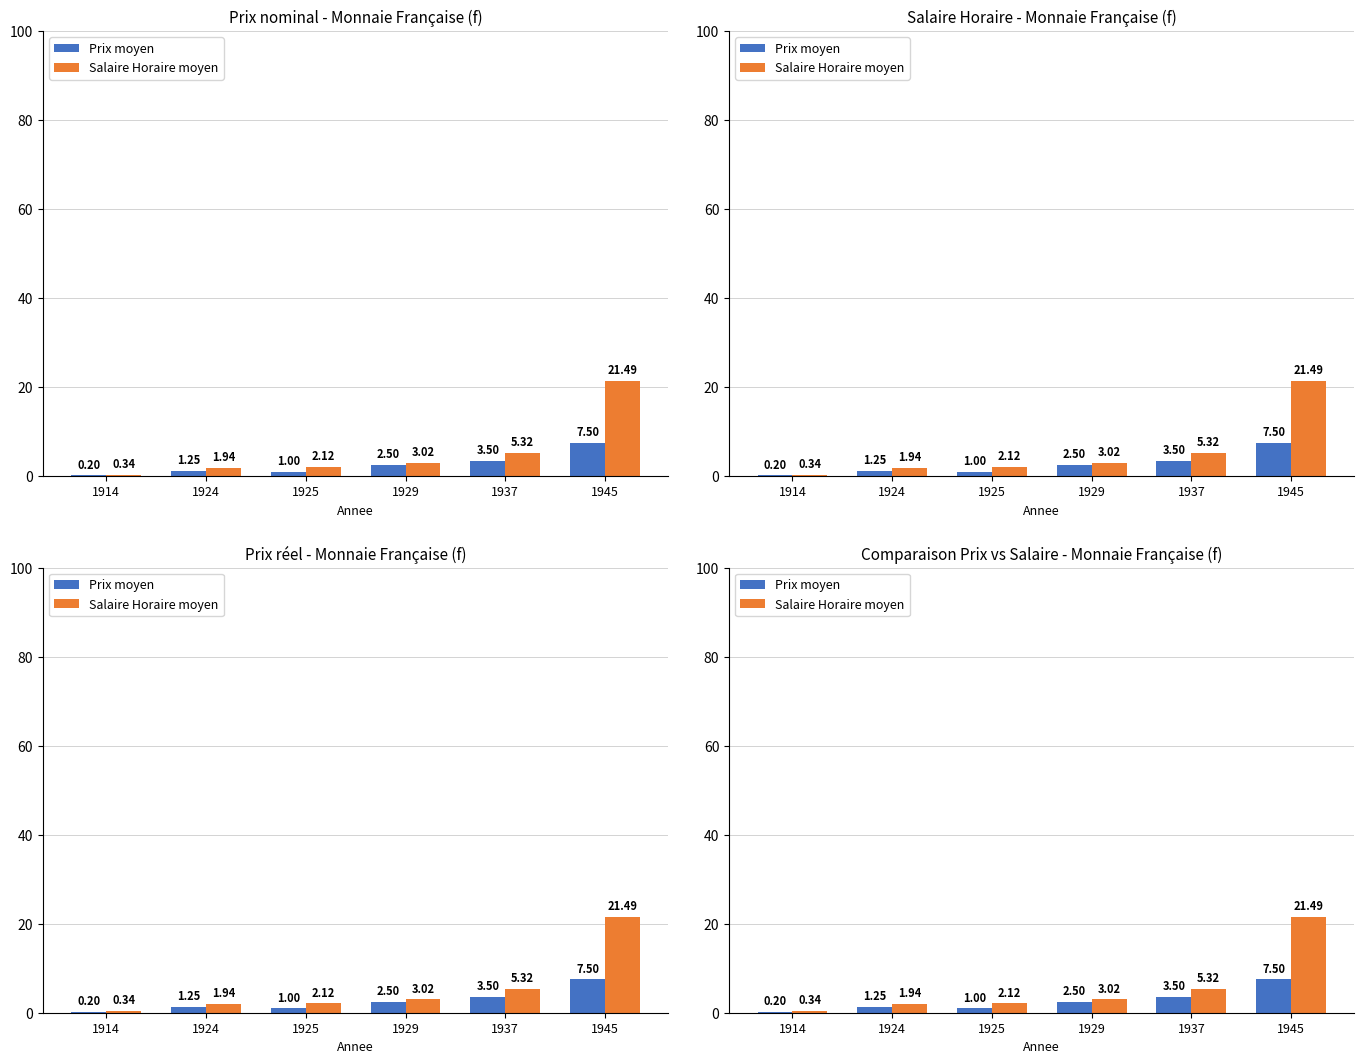

Rank the series by their maximum value, from lowest to highest.

Prix moyen, Salaire Horaire moyen